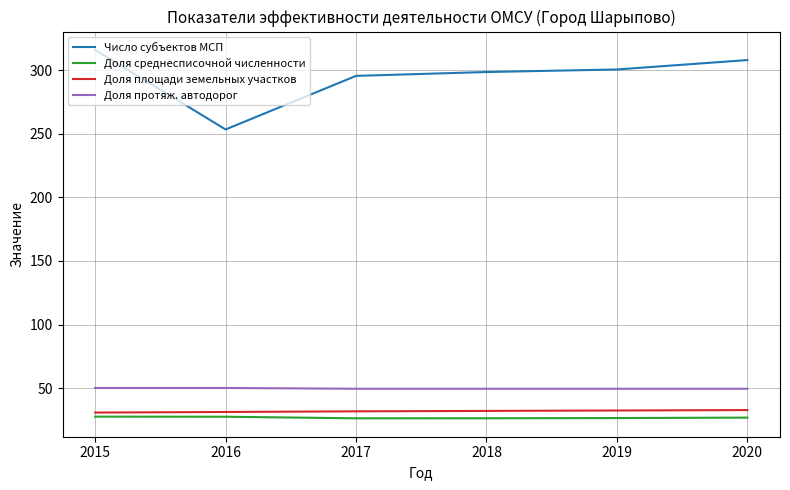

True or false: Доля площади земельных участков and Число субъектов МСП intersect in this chart.

False